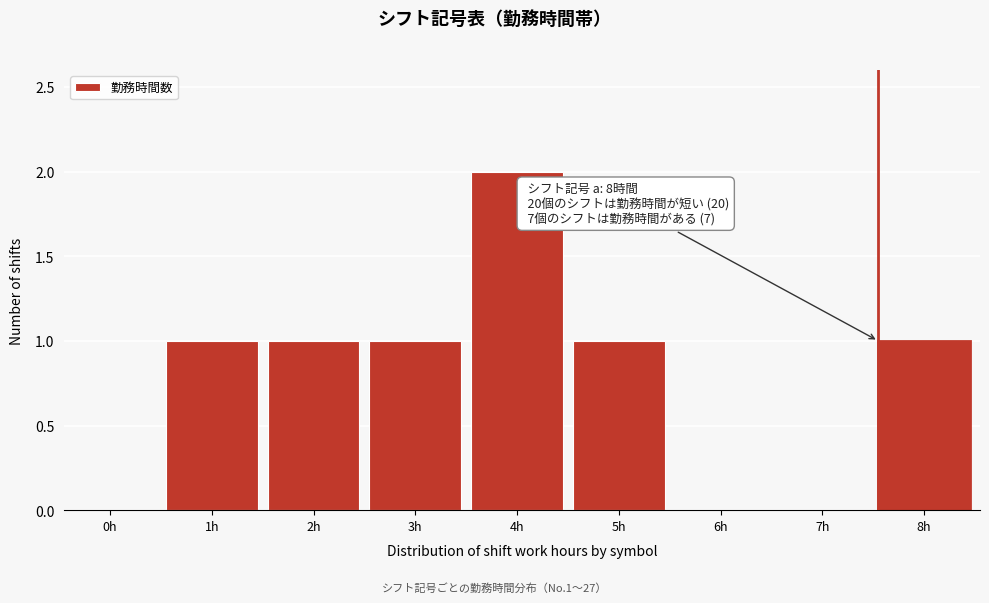

Reading left to right, transcribe all the data shown in this chart.

0h=0	1h=1	2h=1	3h=1	4h=2	5h=1	6h=0	7h=0	8h=1